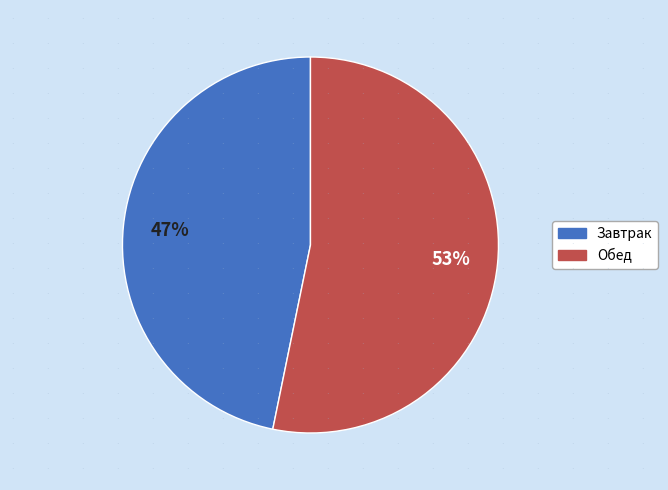

To the nearest percent, what percentage of the pie is Обед?

53%